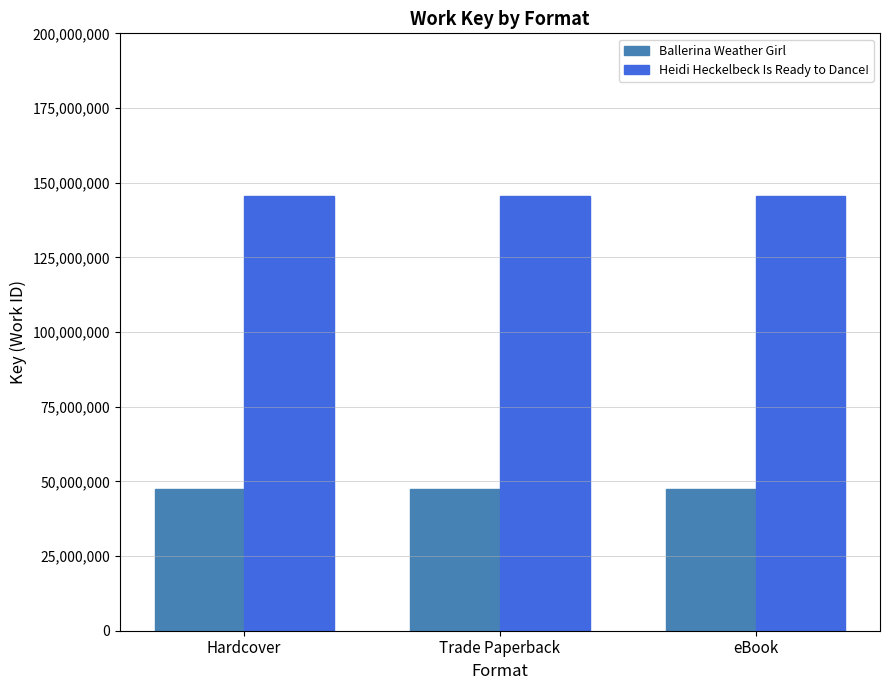

What is the sum of the Ballerina Weather Girl values at eBook and Hardcover?

95014352